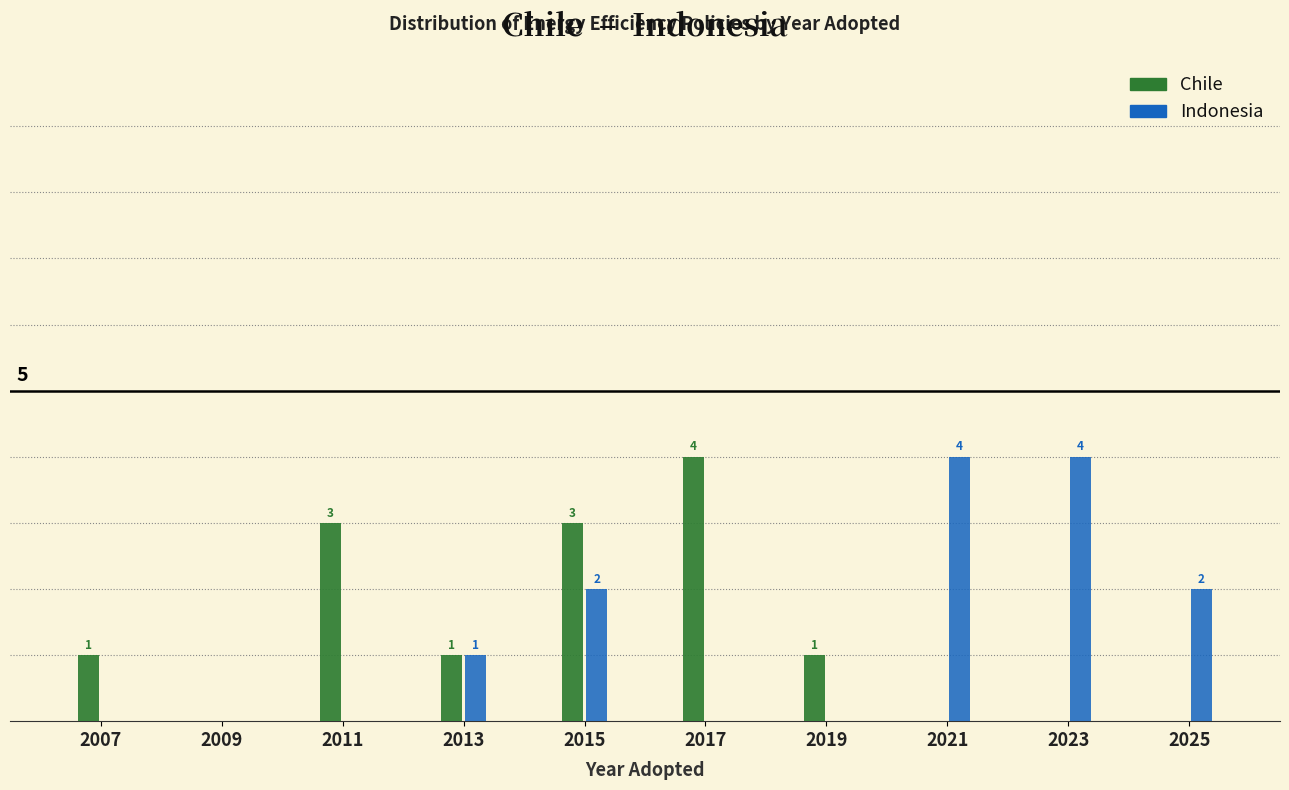

Is the value of Indonesia at 2017 greater than the value of Chile at 2013?

No